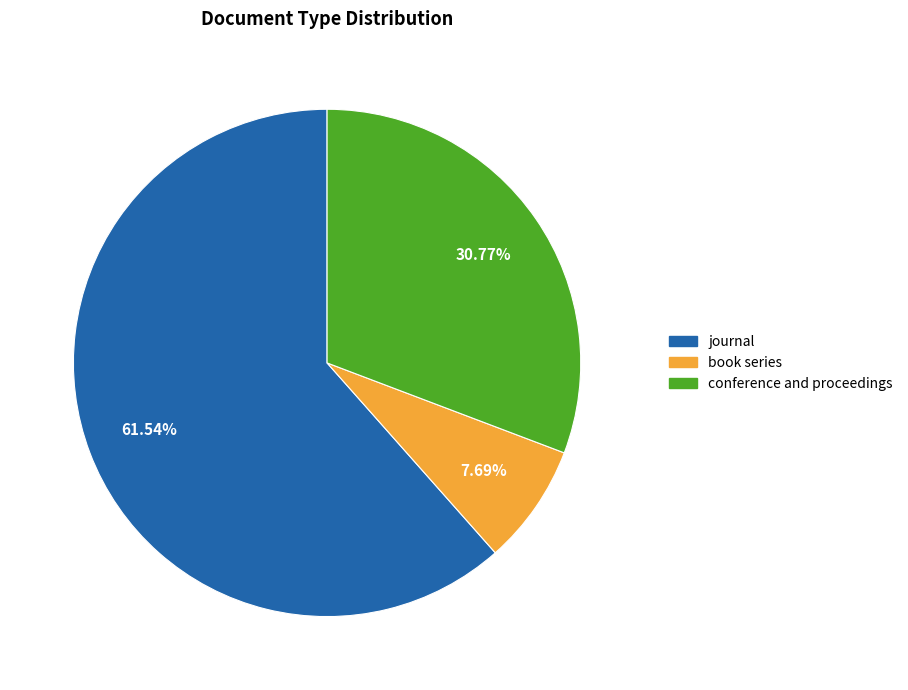

To the nearest percent, what portion does conference and proceedings represent?

31%